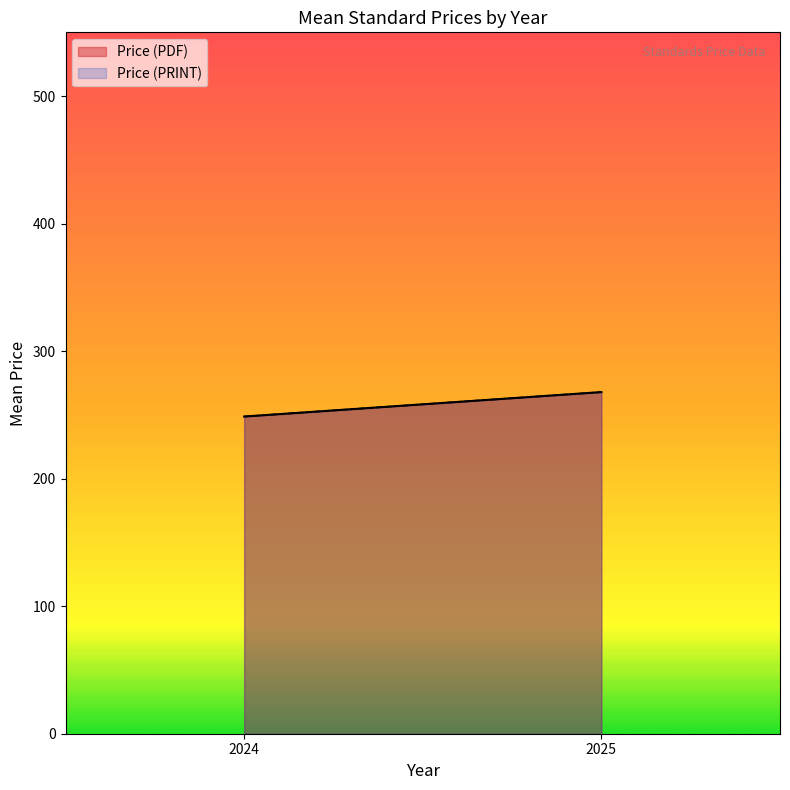

At which category does Price (PDF) reach its first local peak?

2025